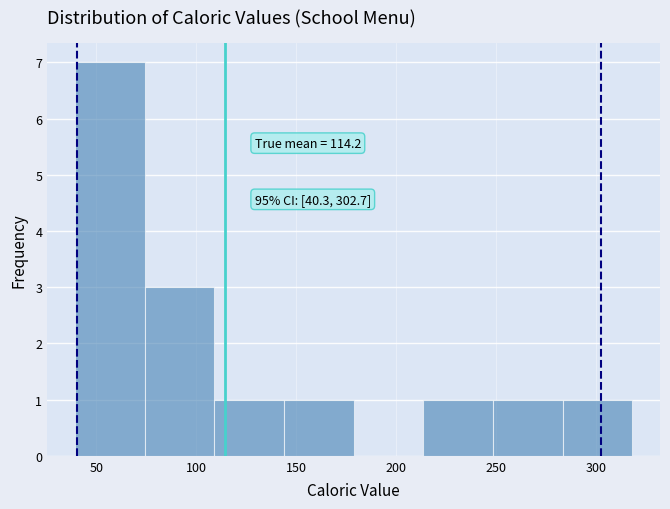

Over which range of the x-axis is the bar tallest?

40 to 75